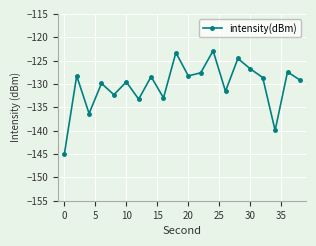

What is the difference between the second highest and second lowest values?

16.7